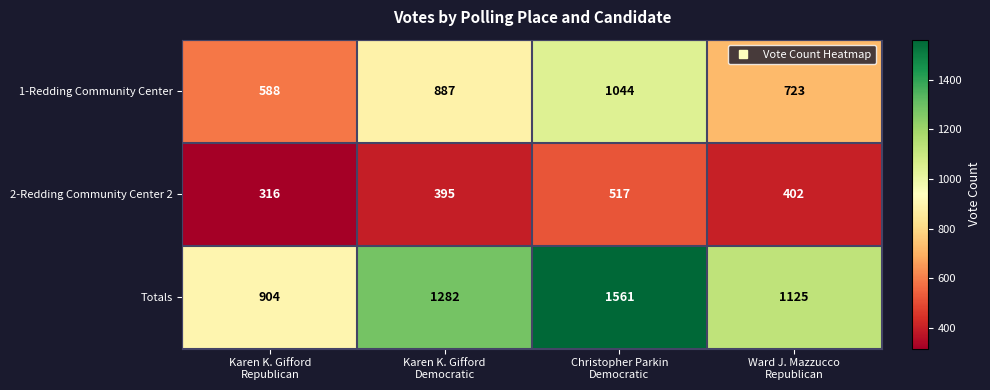

What is the greatest value displayed?

1561